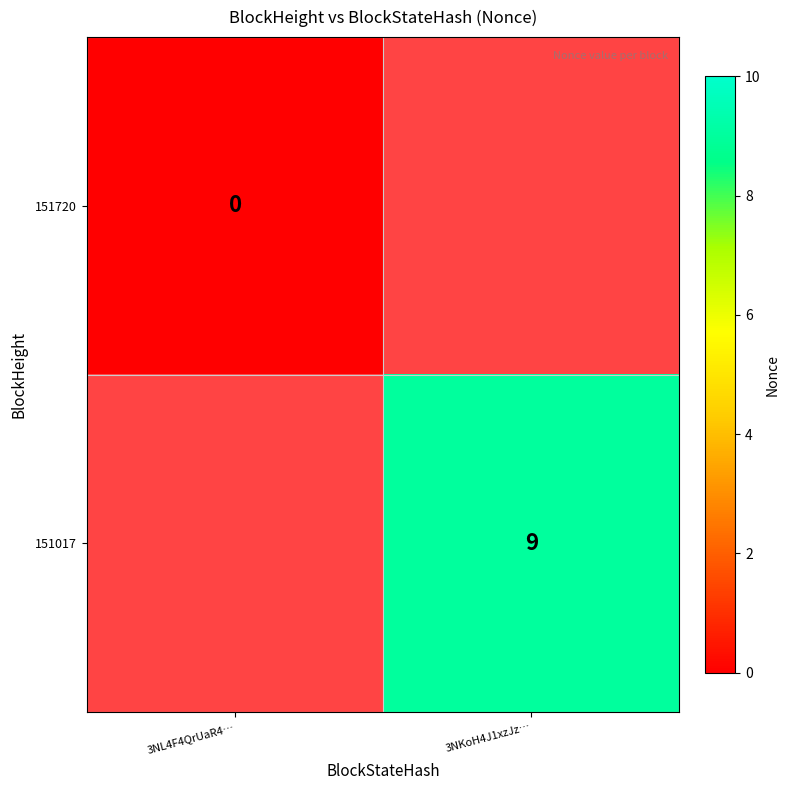

True or false: 151017 has a value of 14 at 3NKoH4J1xzJz….

False